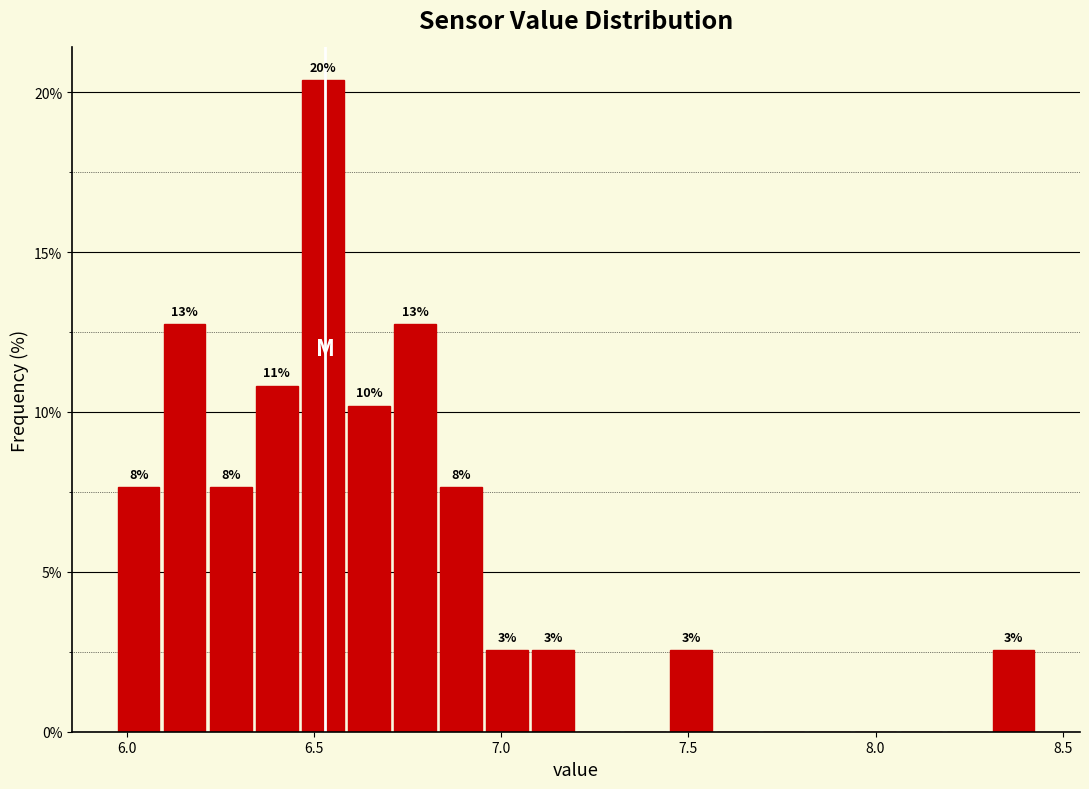

Around what value on the x-axis is the tallest bar? Give the approximate position of its centre, as read against the axis.

6.50